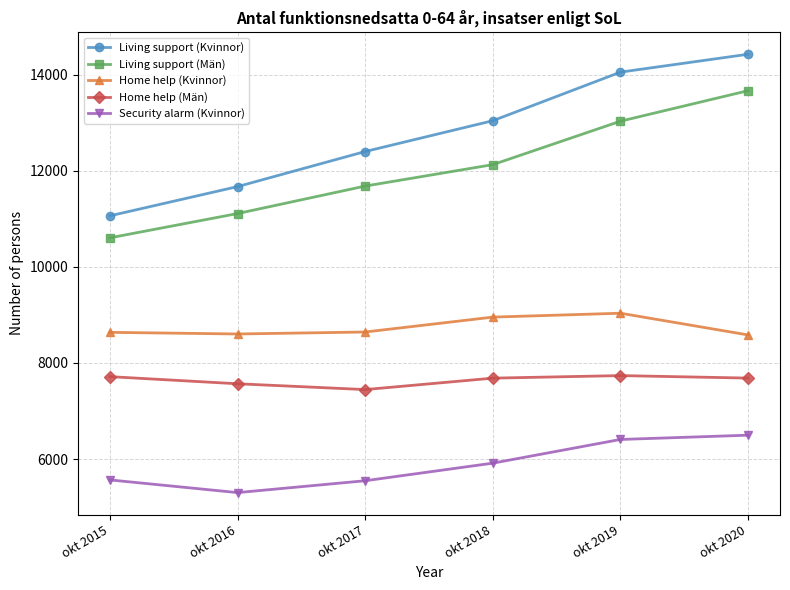

True or false: Home help (Kvinnor) and Security alarm (Kvinnor) intersect in this chart.

False